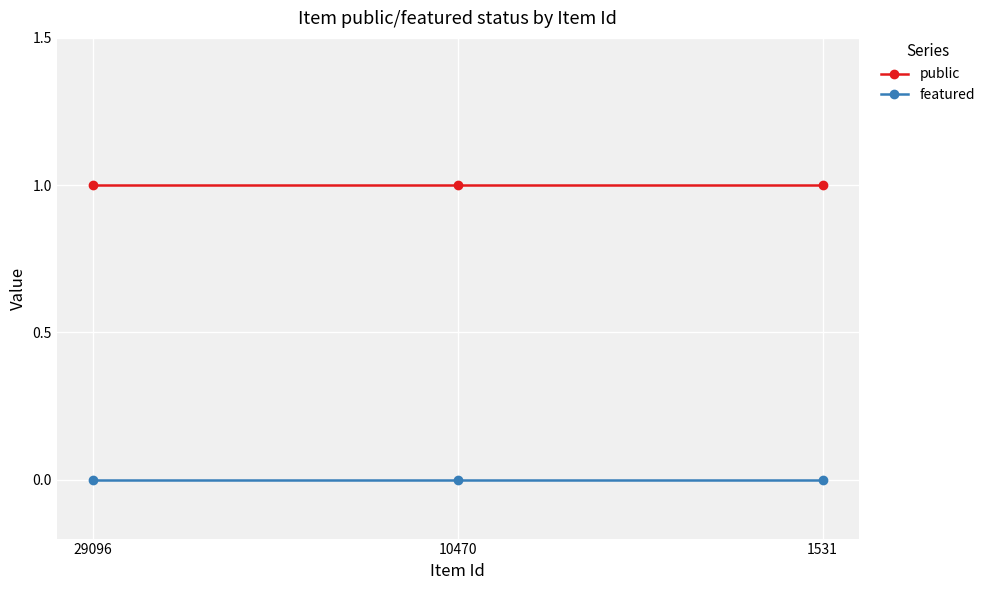

Reading left to right, what are all the values shown in this chart?

public: 1	1	1
featured: 0	0	0